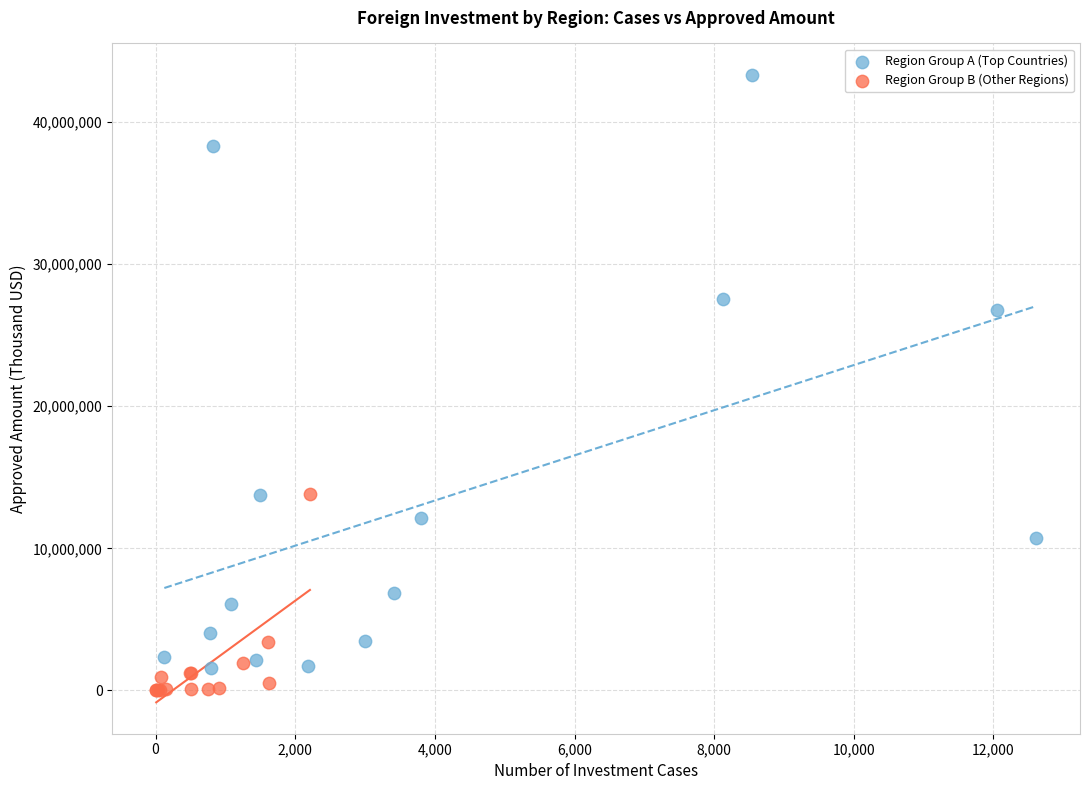

Which series has the widest spread of Y values?

Region Group A (Top Countries)